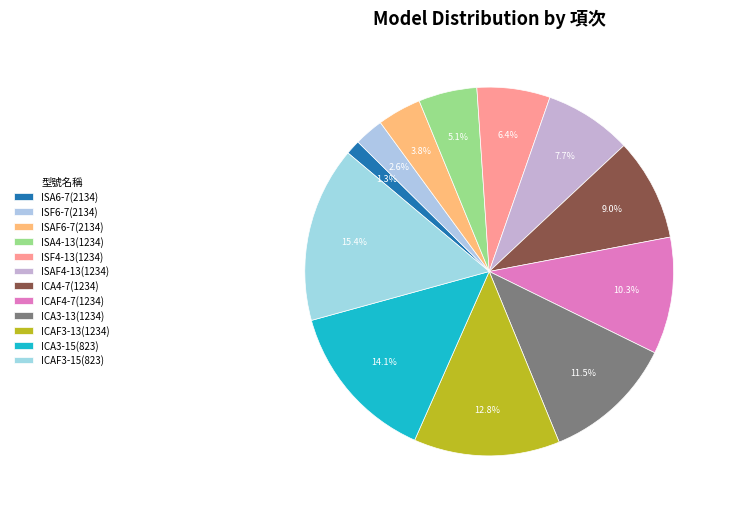

How many segments does this pie chart have?

12